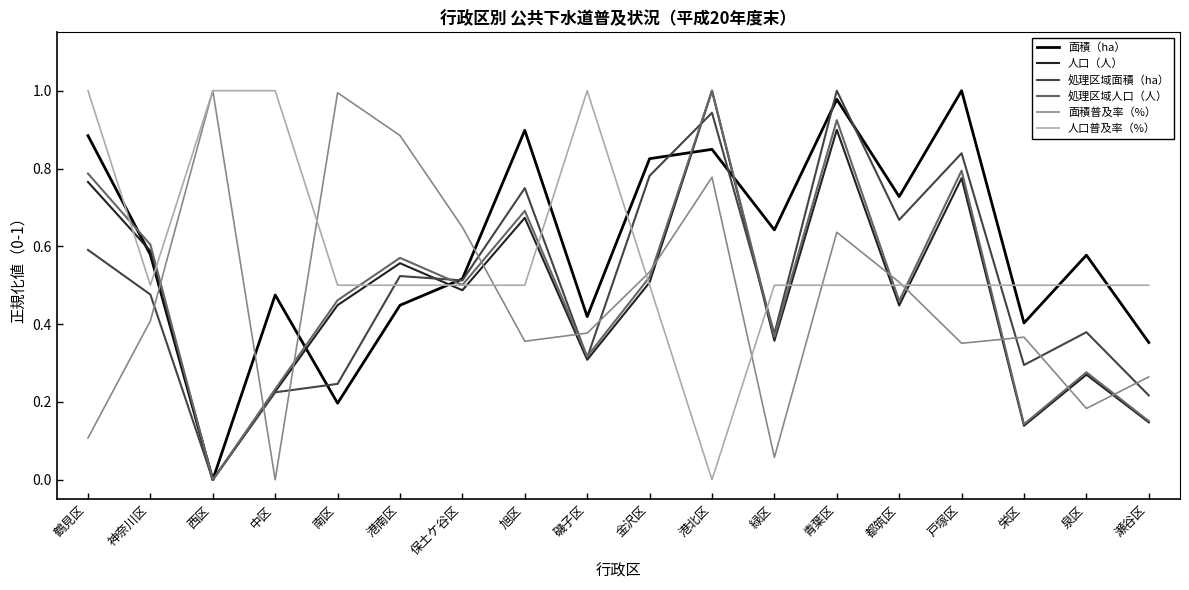

True or false: 面積普及率（%） has more than 0 interior local peaks.

True